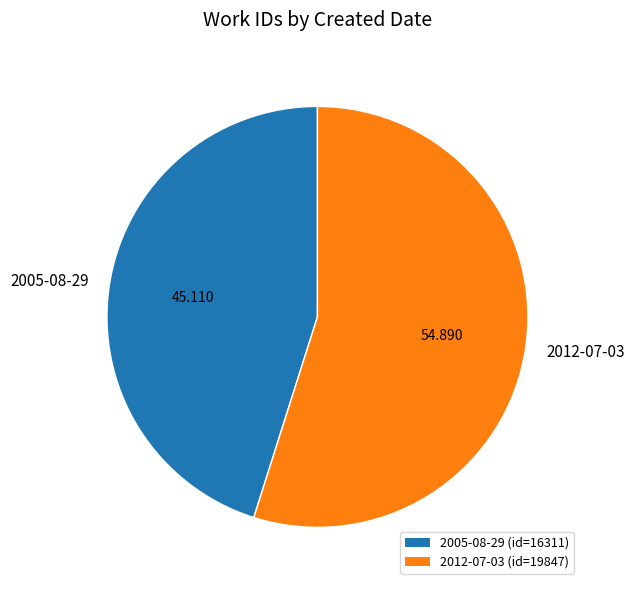

Do 2005-08-29 and 2012-07-03 together represent more than half of the pie?

Yes